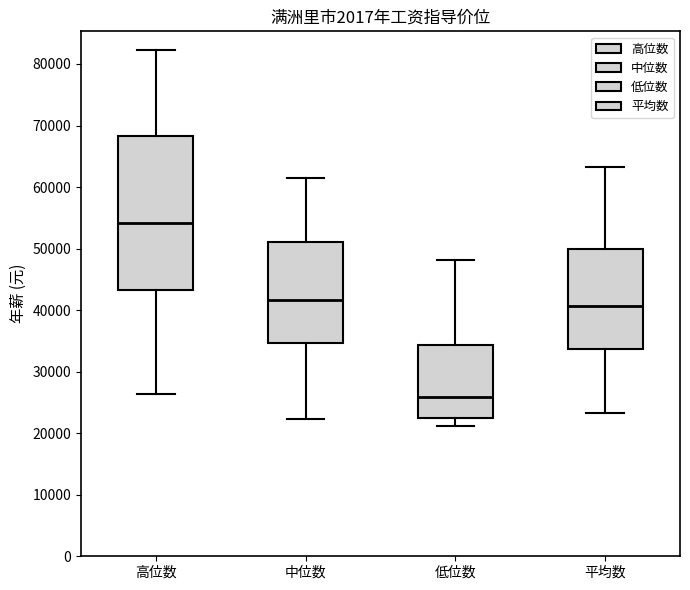

Where is the lower edge of the box for 低位数 on the y-axis? The values are not printed on the chart, so give them approximately, as read against the axis.

22000